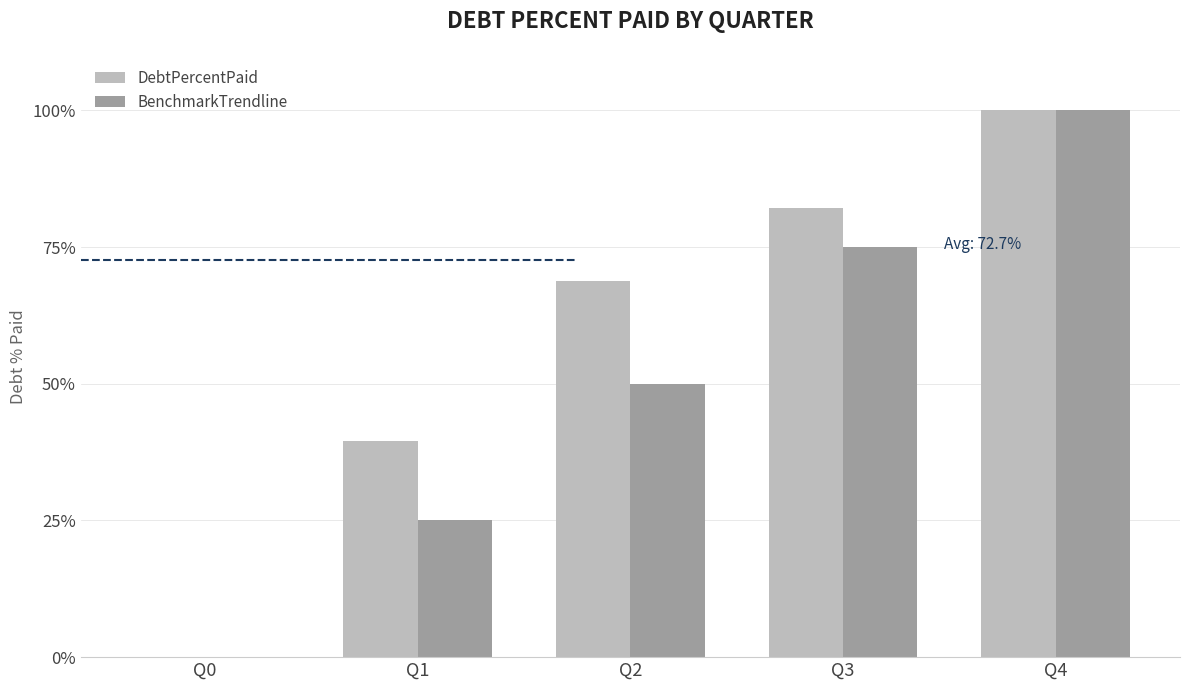

What is the sum of all DebtPercentPaid values?

290.6